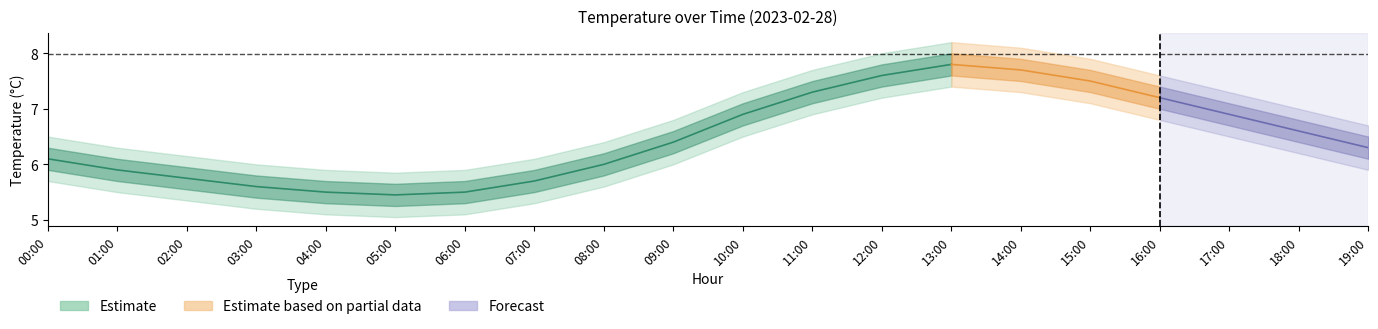

How many data points in temp_outer_lower are less than 6?

10